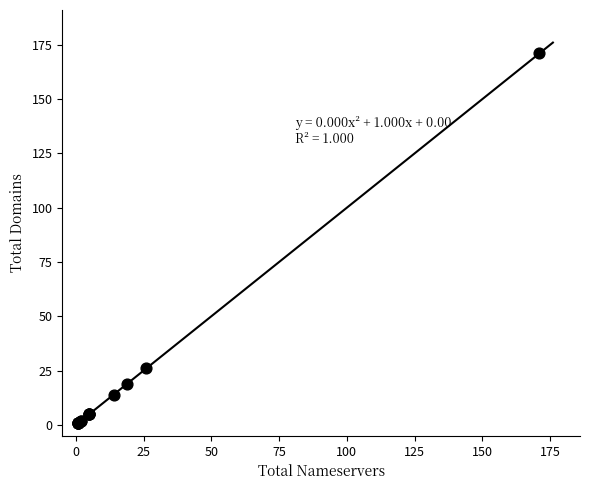

What Y value in the scatter plot is closest to 86?

26